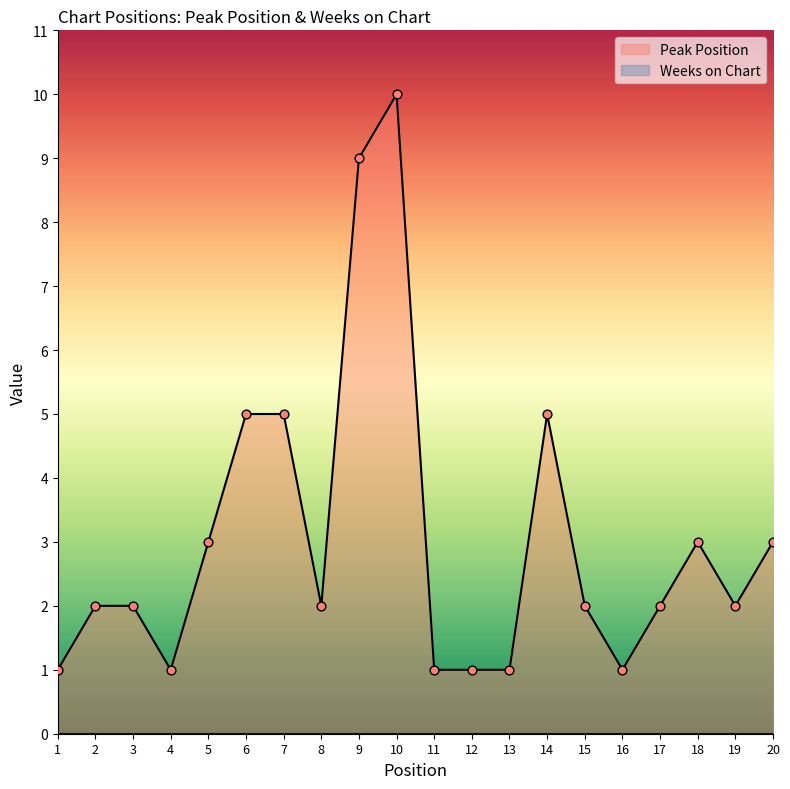

What is the change in value from 14 to 18?

-2